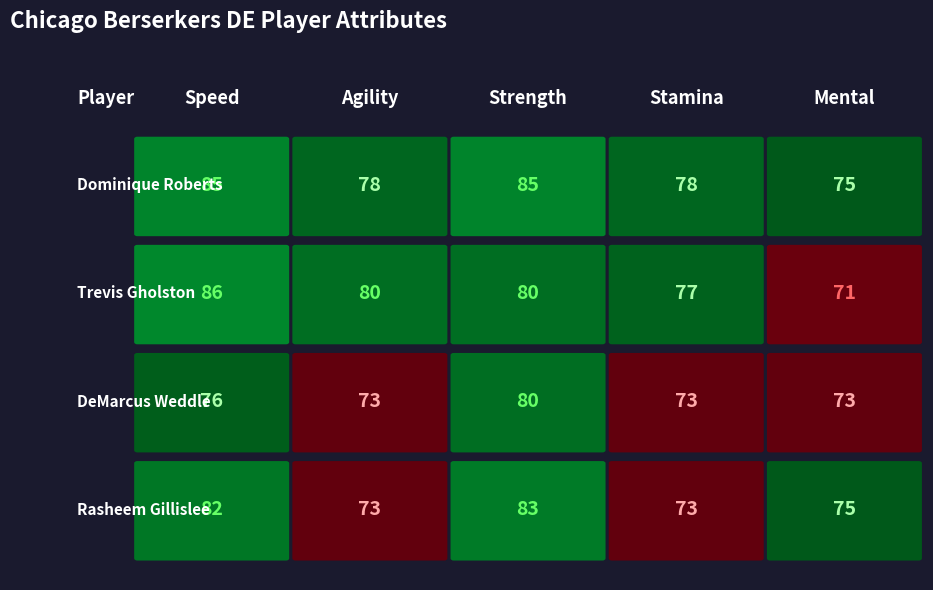

What is the spread (max minus min) of values at strength?

5